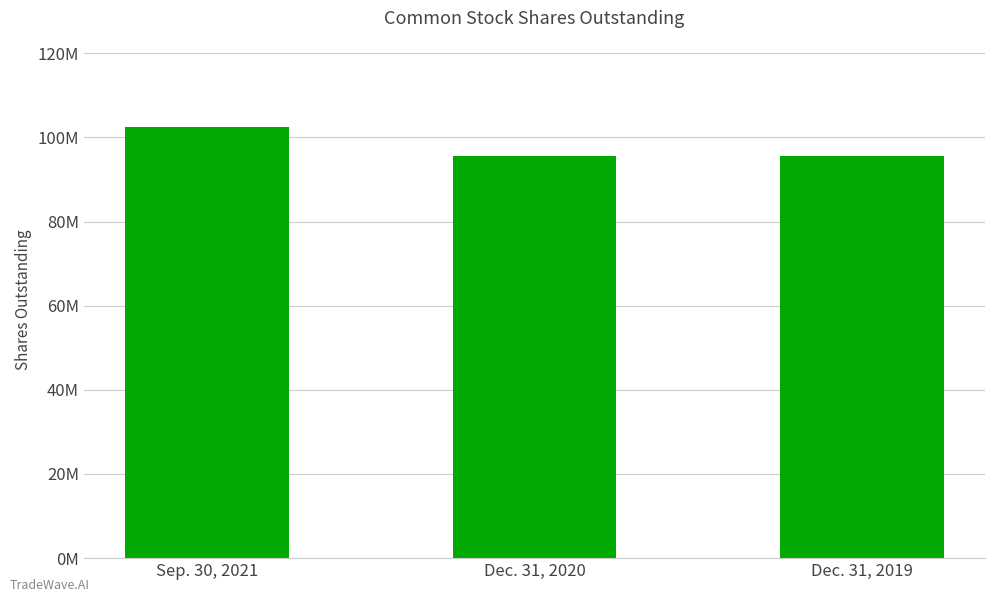

Reading right to left, transcribe all the data shown in this chart.

Dec. 31, 2019=95651644	Dec. 31, 2020=95651644	Sep. 30, 2021=102492441